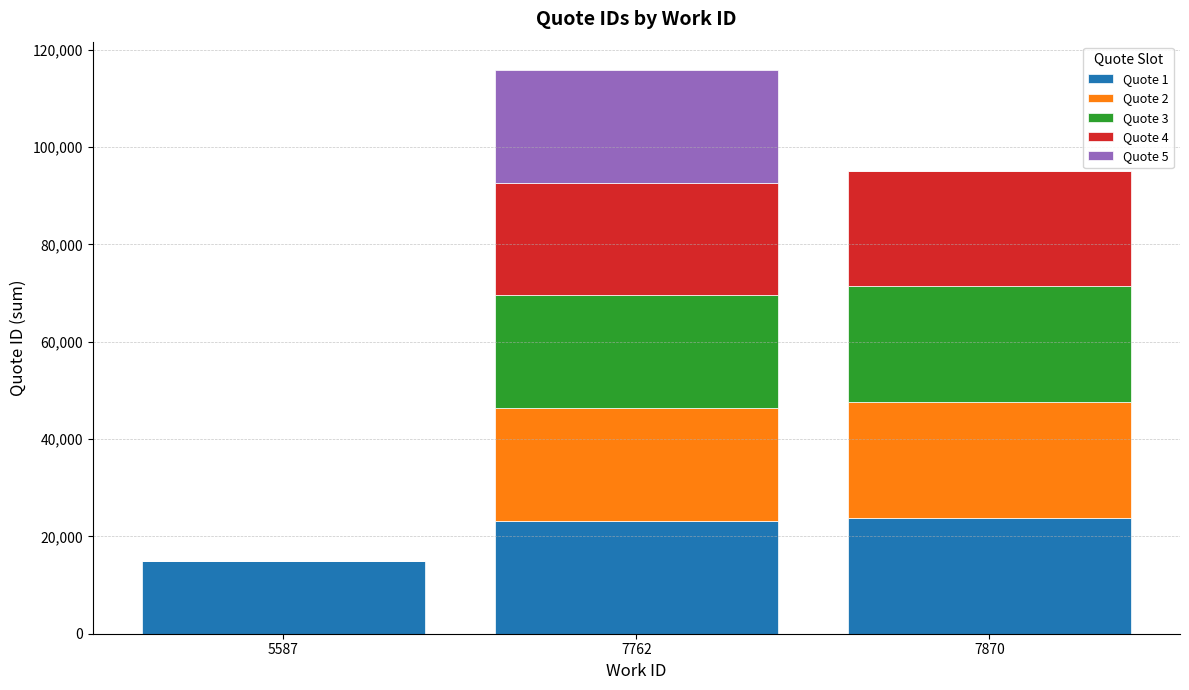

What is the highest value of the Quote 1 series?

23788